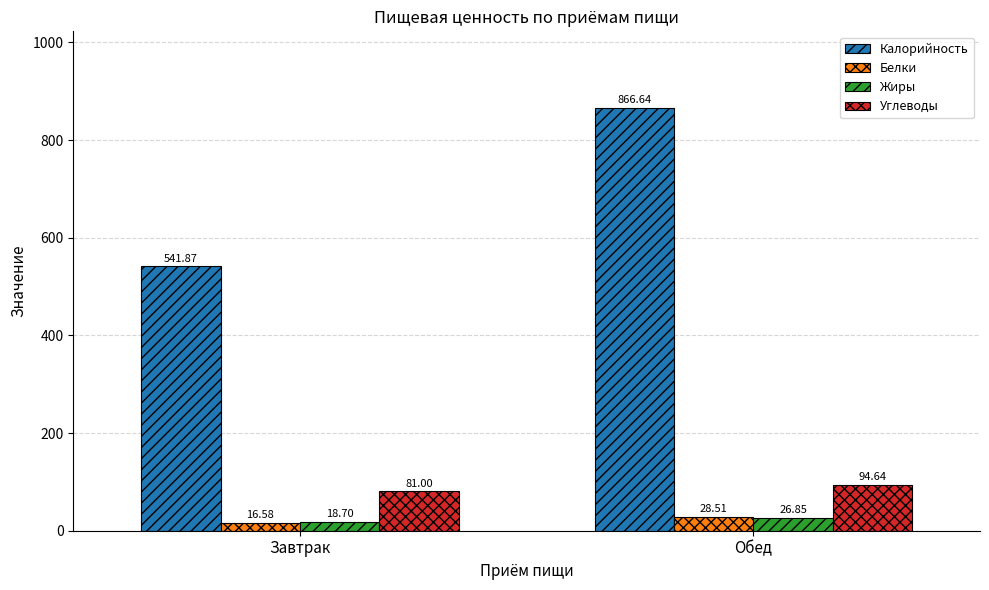

What is the difference between the maximum and minimum values in the Белки series?

11.9